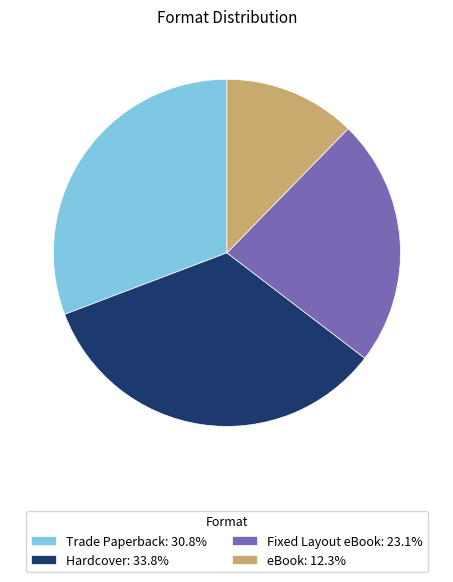

How many segments does this pie chart have?

4